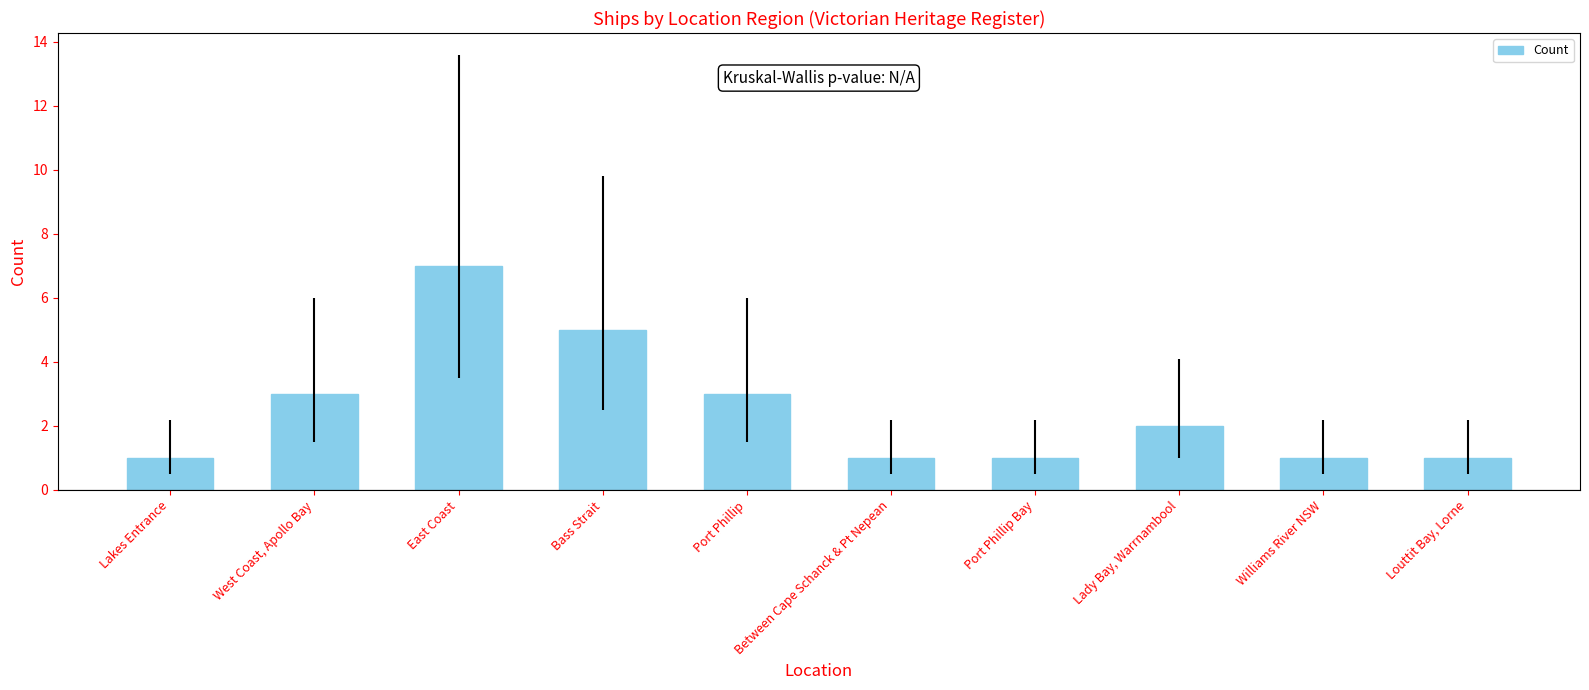

What position from the right is Port Phillip?

6